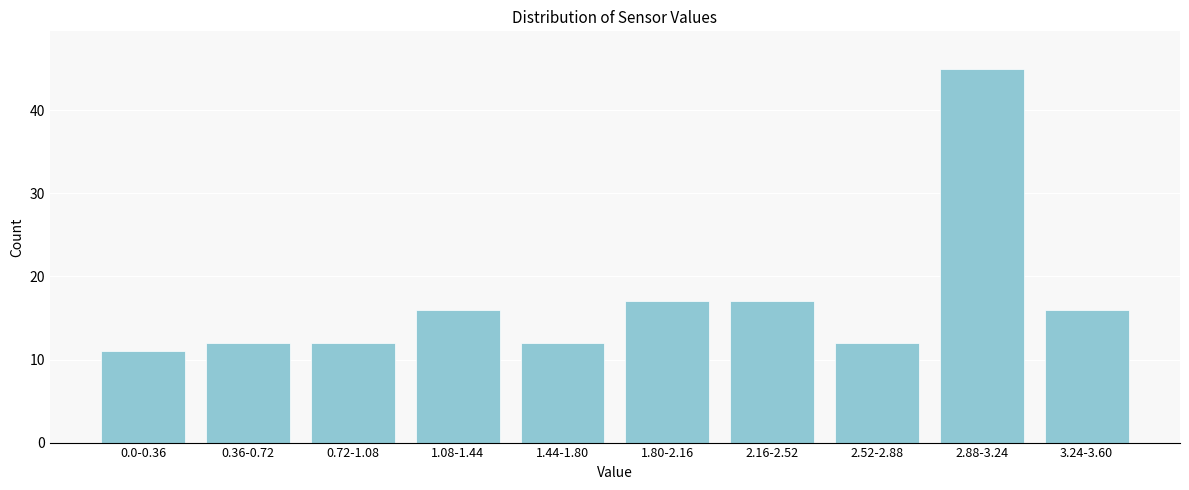

Reading left to right, transcribe all the data shown in this chart.

0.0-0.36=11	0.36-0.72=12	0.72-1.08=12	1.08-1.44=16	1.44-1.80=12	1.80-2.16=17	2.16-2.52=17	2.52-2.88=12	2.88-3.24=45	3.24-3.60=16